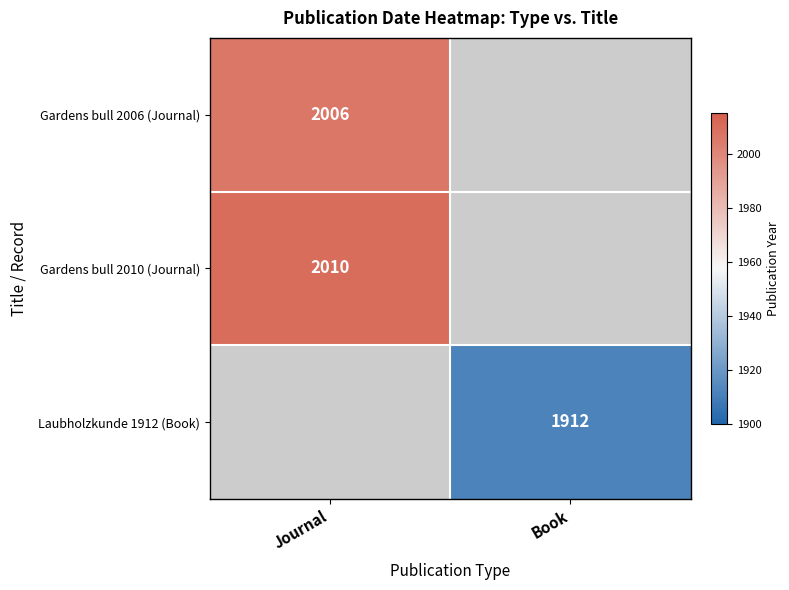

The value of Gardens bull 2006 (Journal) at Journal is 686.5. True or false?

False